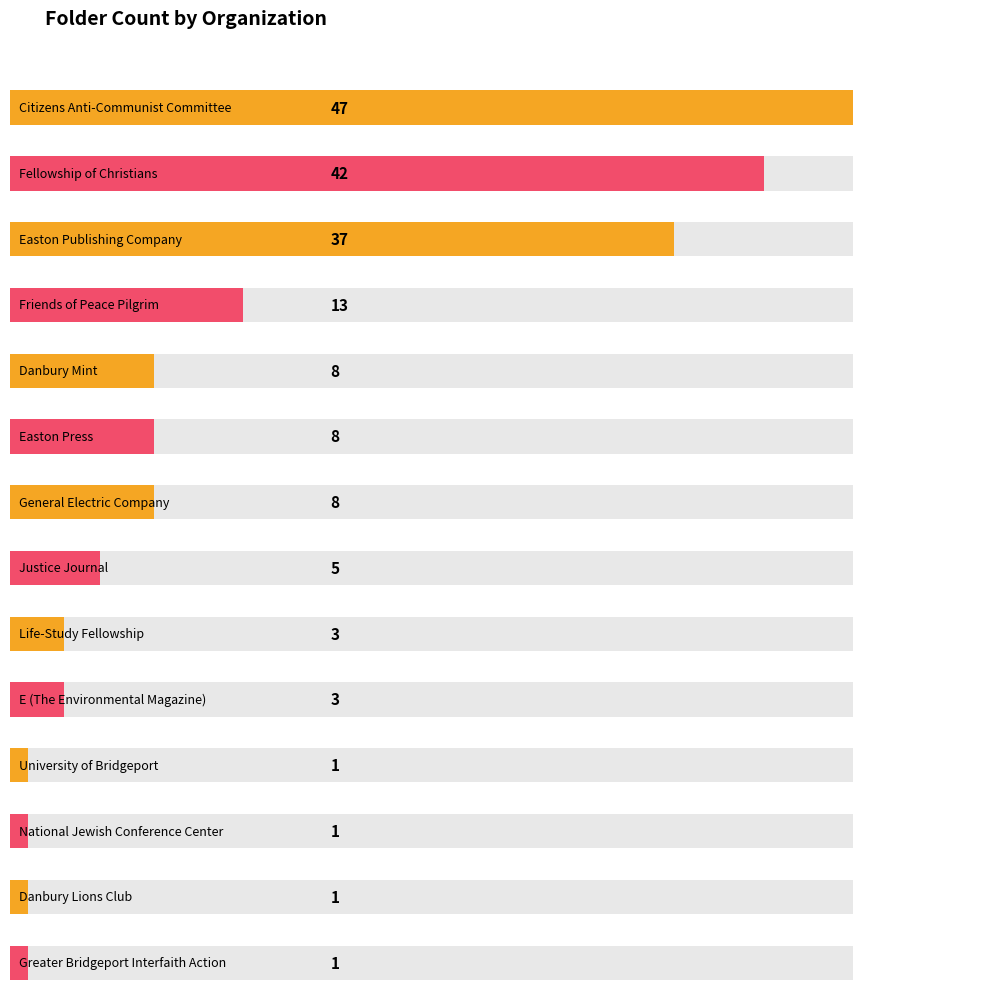

What position from the right is Danbury Lions Club?

2